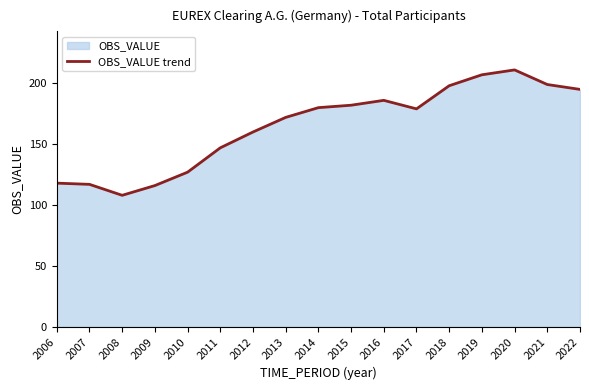

Which has a higher value, 2021 or 2011?

2021